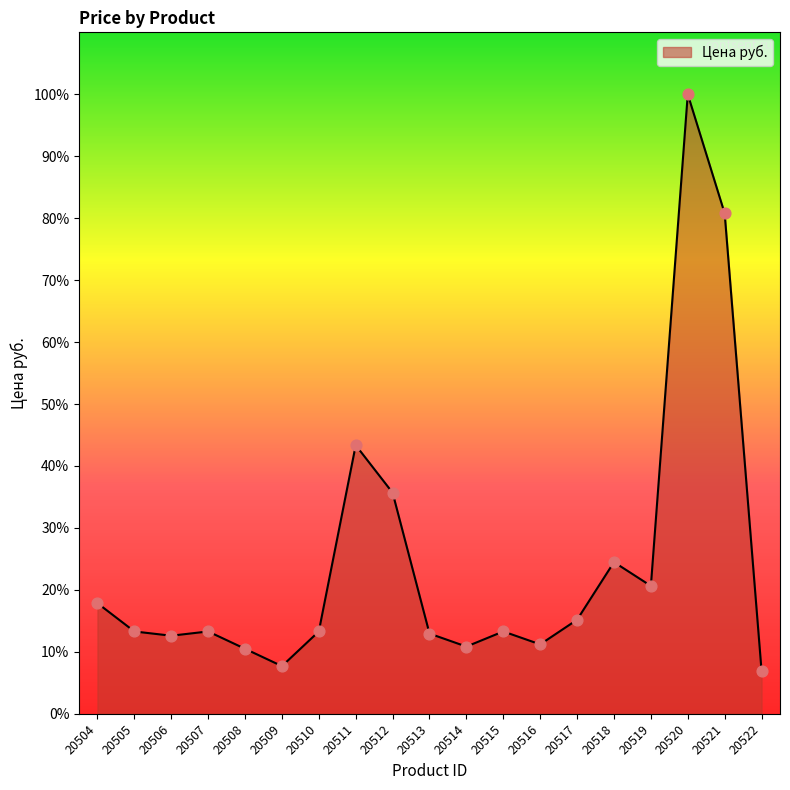

Is this an area chart (filled region under the line)?

Yes